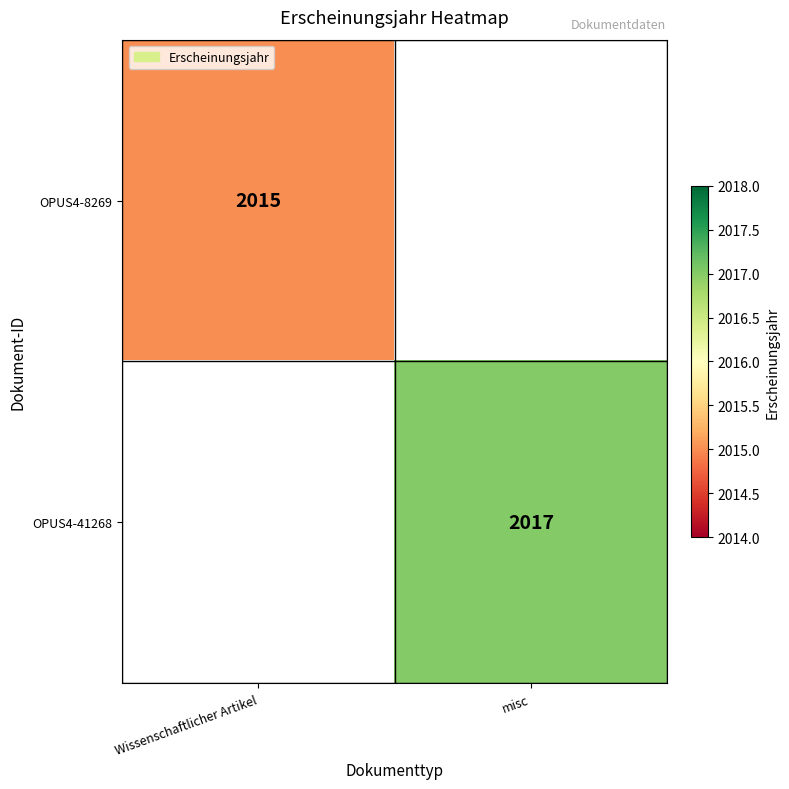

True or false: OPUS4-41268 has a value of 2017.0 at misc.

True